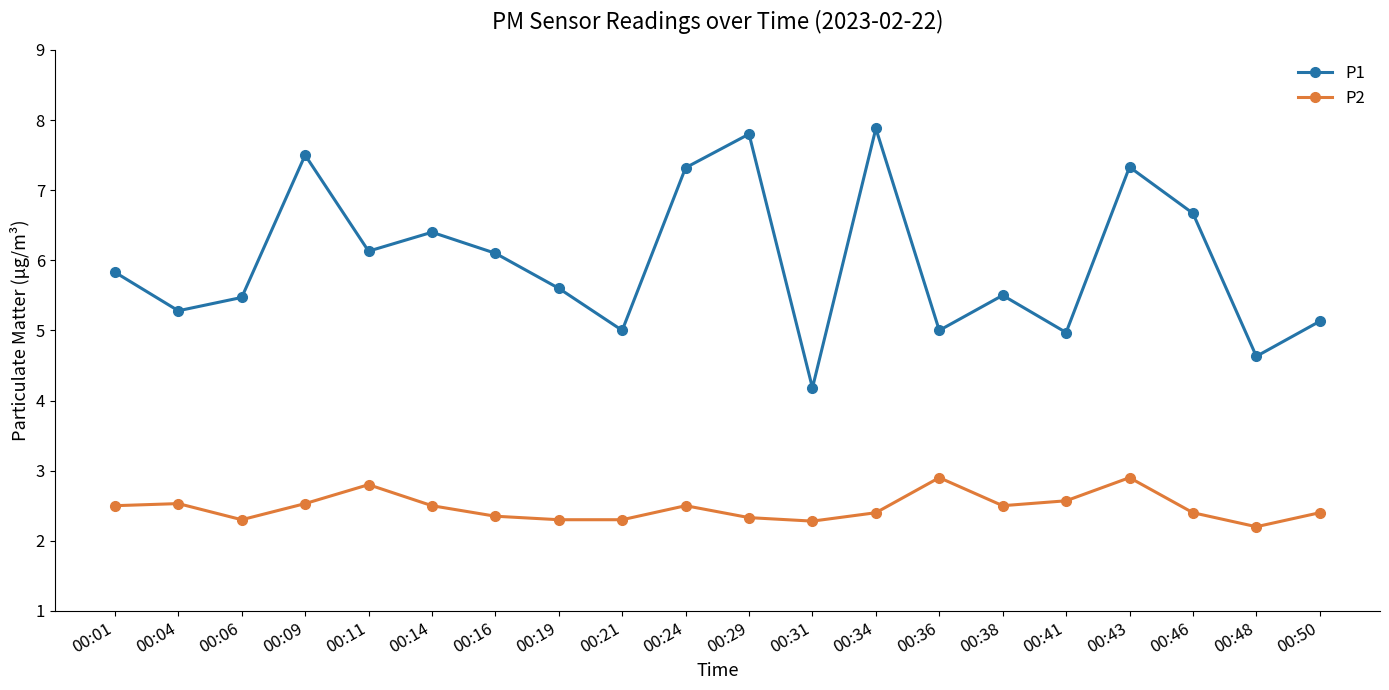

How many distinct data groups are displayed?

2